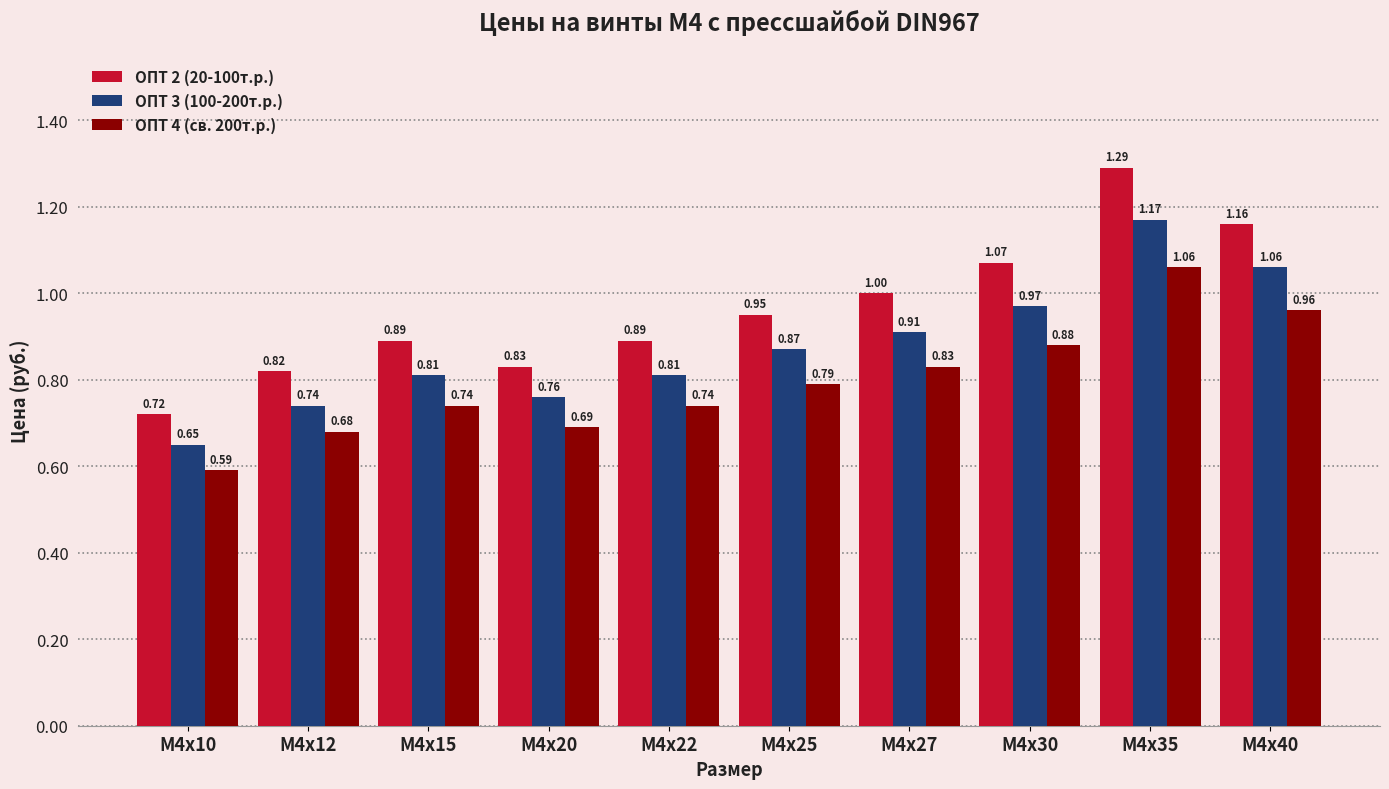

Which series has the largest range (max minus min)?

ОПТ 2 (20-100т.р.)